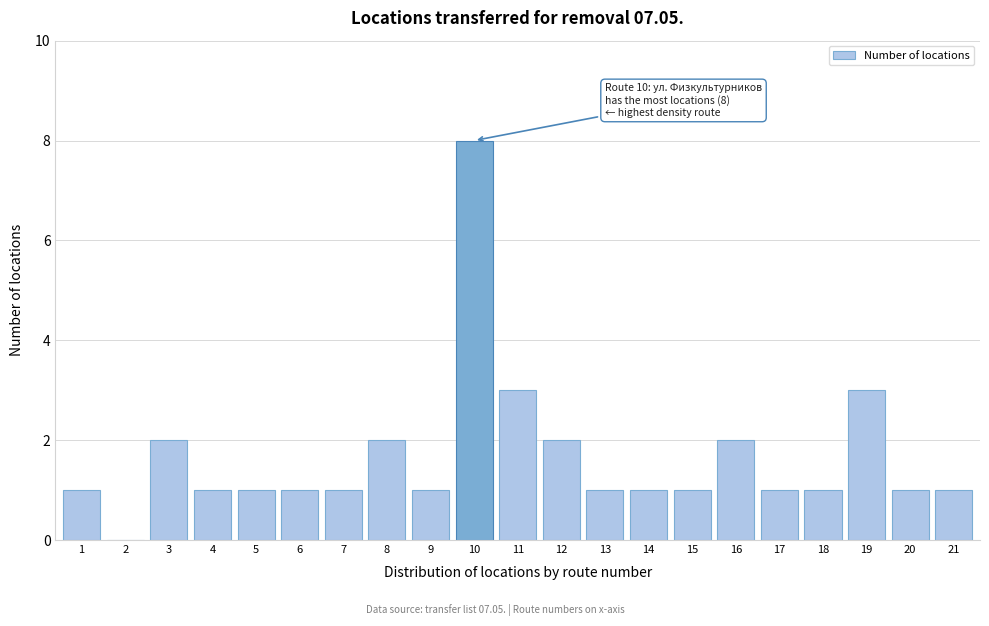

Reading right to left, transcribe all the data shown in this chart.

21=1	20=1	19=3	18=1	17=1	16=2	15=1	14=1	13=1	12=2	11=3	10=8	9=1	8=2	7=1	6=1	5=1	4=1	3=2	2=0	1=1